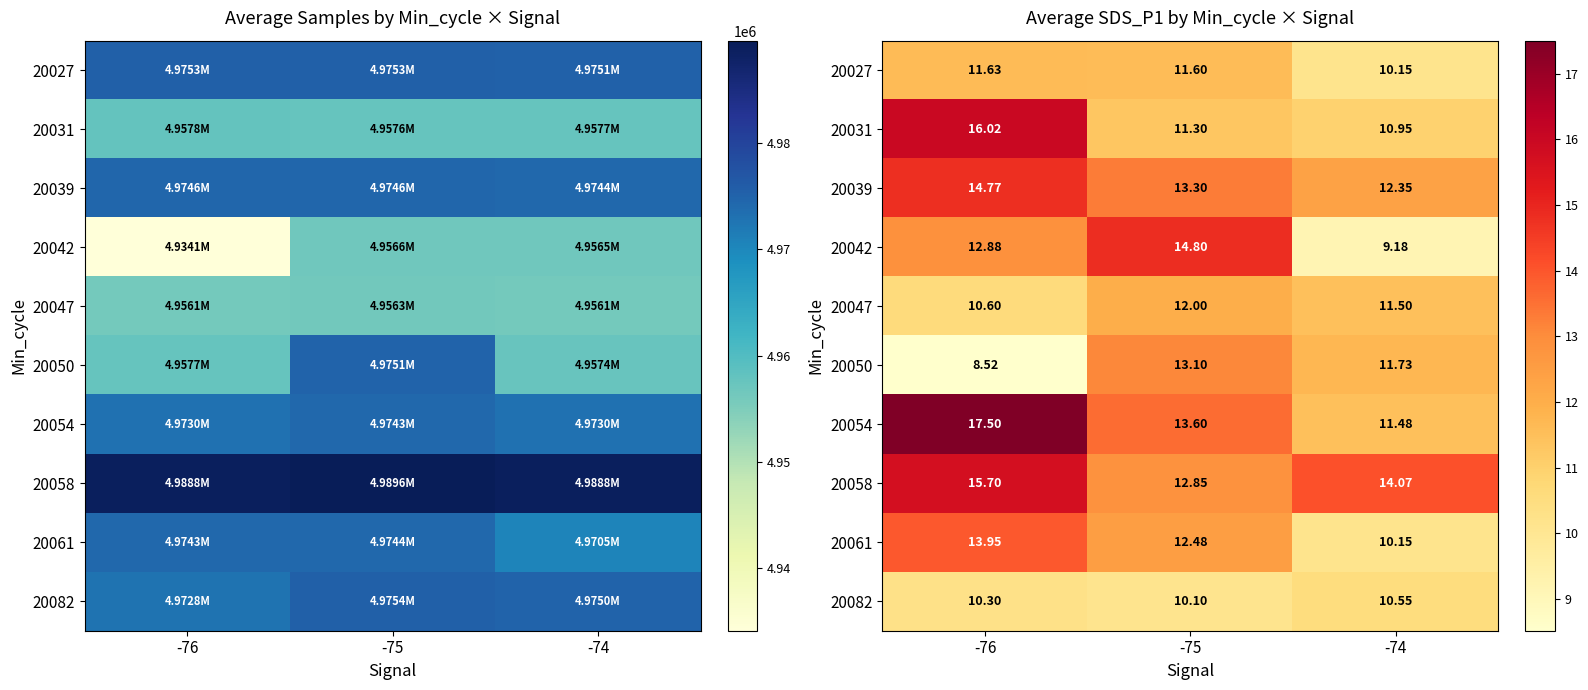

Read the 20082 value at -75.

10.1